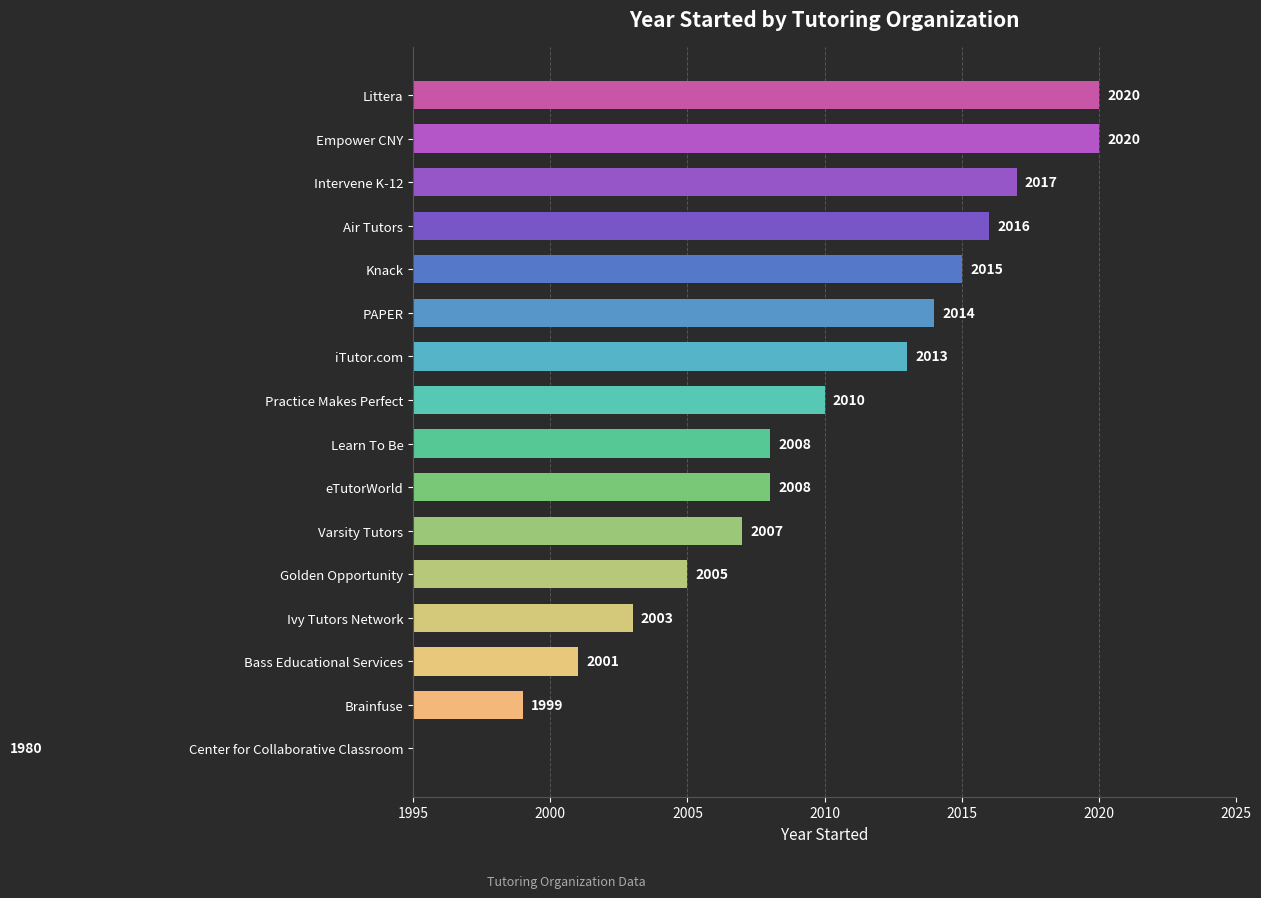

What is the smallest value displayed?

1980